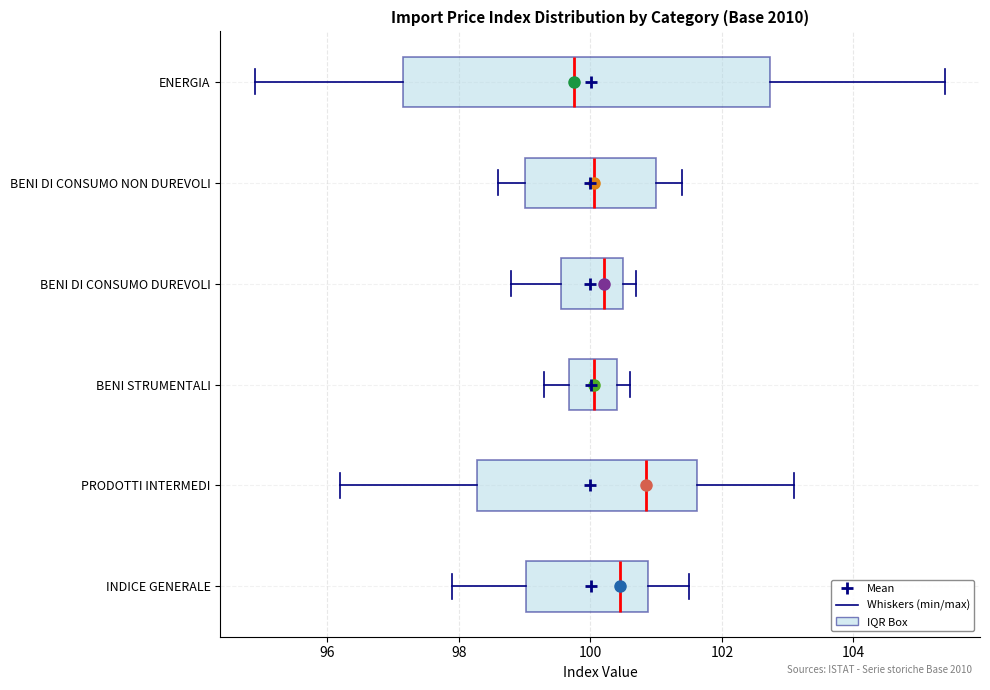

Where does the left whisker of the box for BENI DI CONSUMO NON DUREVOLI end on the x-axis? The values are not printed on the chart, so give them approximately, as read against the axis.

98.6